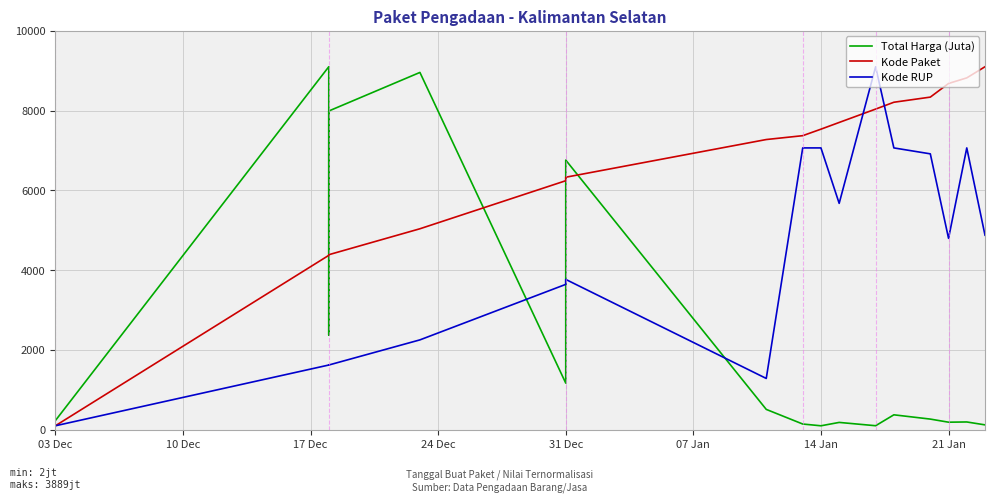

What is the total value across all series at 31 Dec?

14001.7